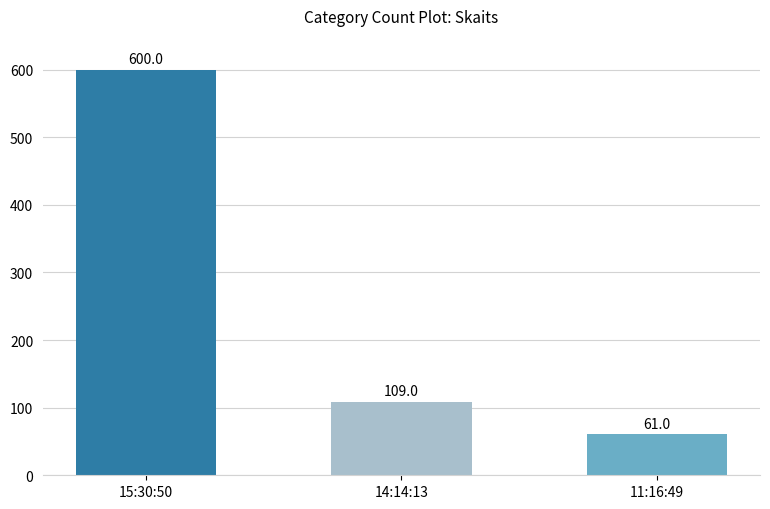

What is the difference between the values at 11:16:49 and 15:30:50?

539